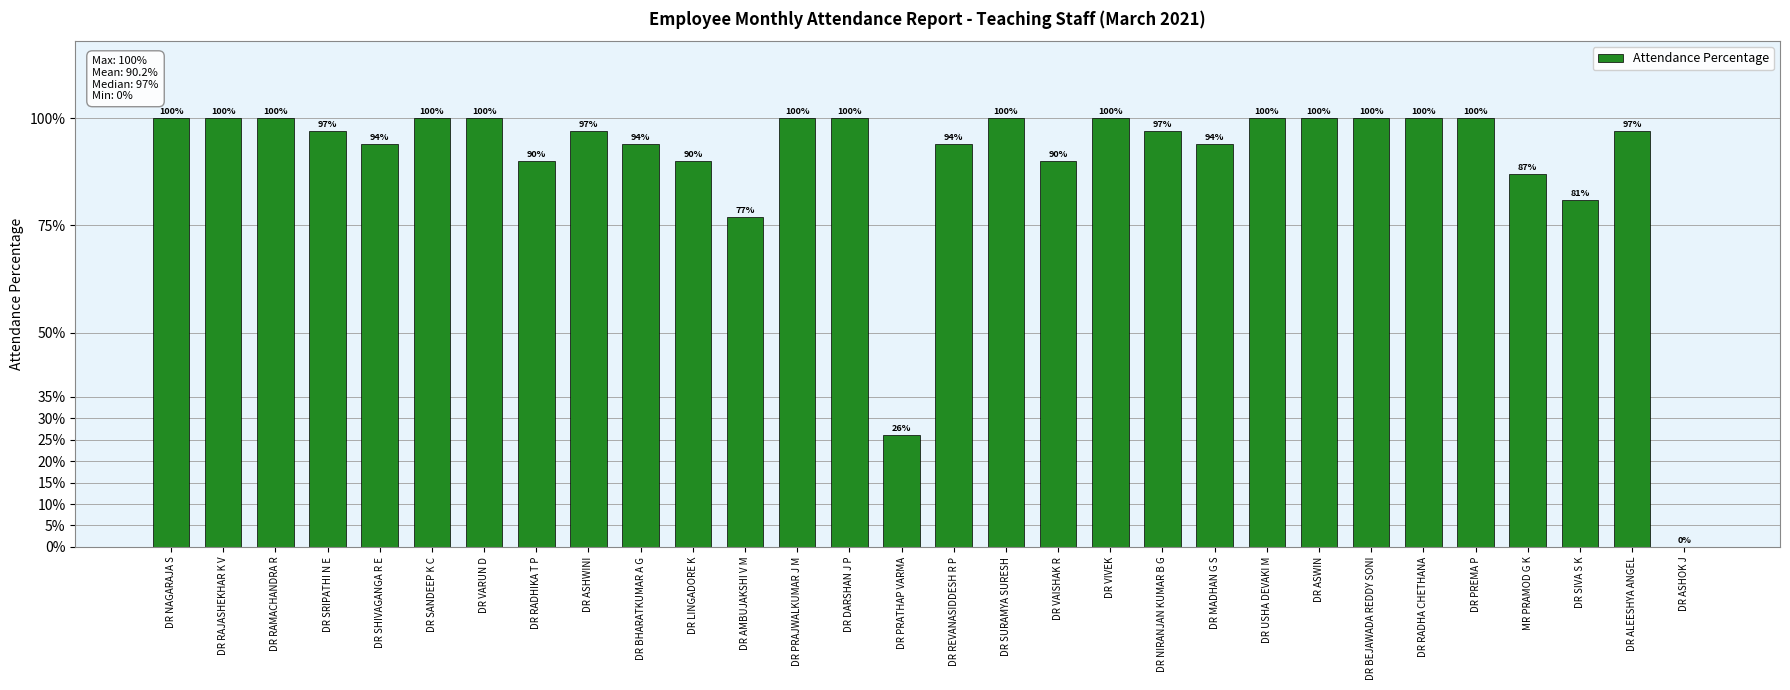

What is the value of the 29th bar from the left?

1.0